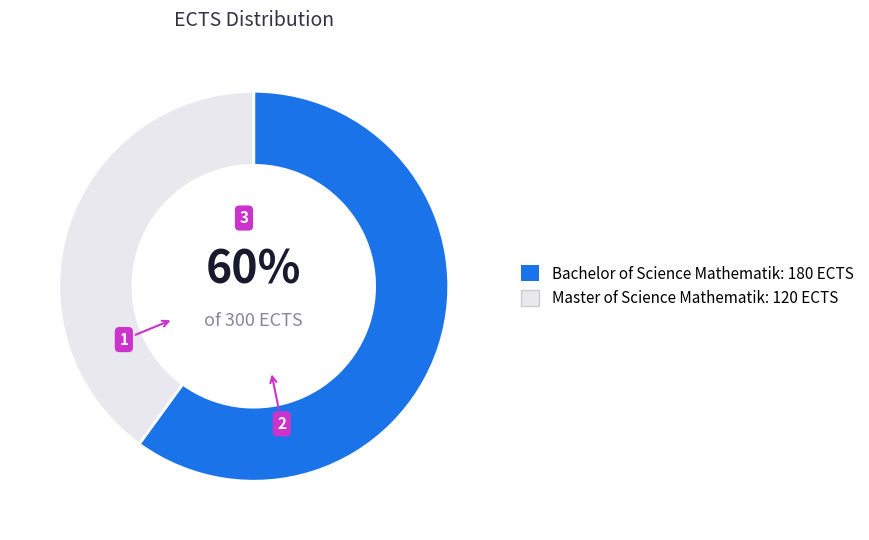

Do Master of Science Mathematik and Bachelor of Science Mathematik together represent more than half of the pie?

Yes